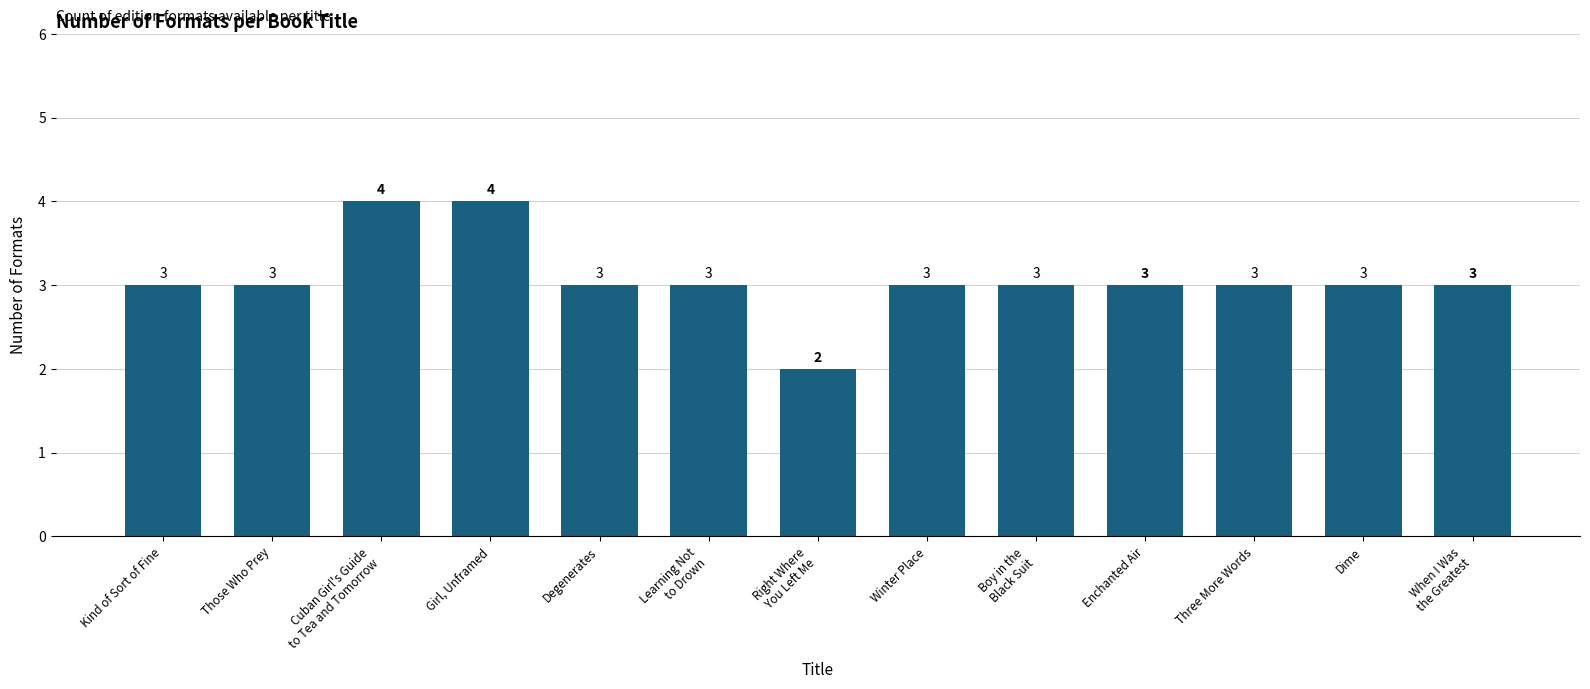

What is the label of the 9th bar from the left?

Boy in the
Black Suit